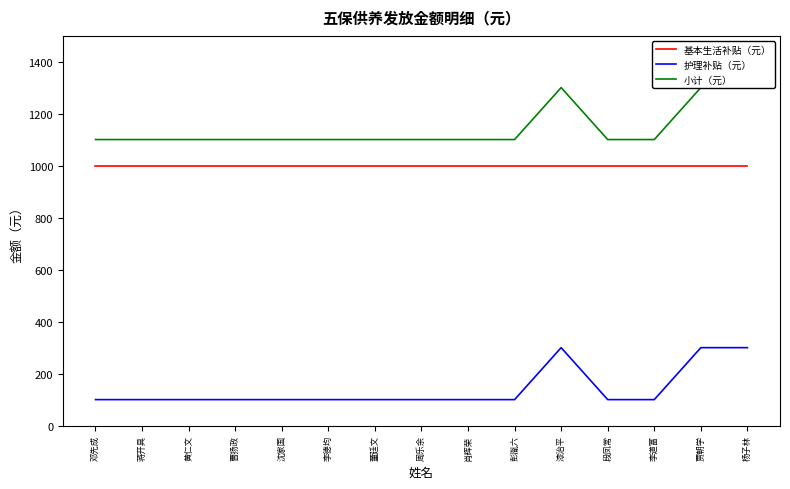

Is it true that 小计（元） equals 1948 at 彭胤六?

False